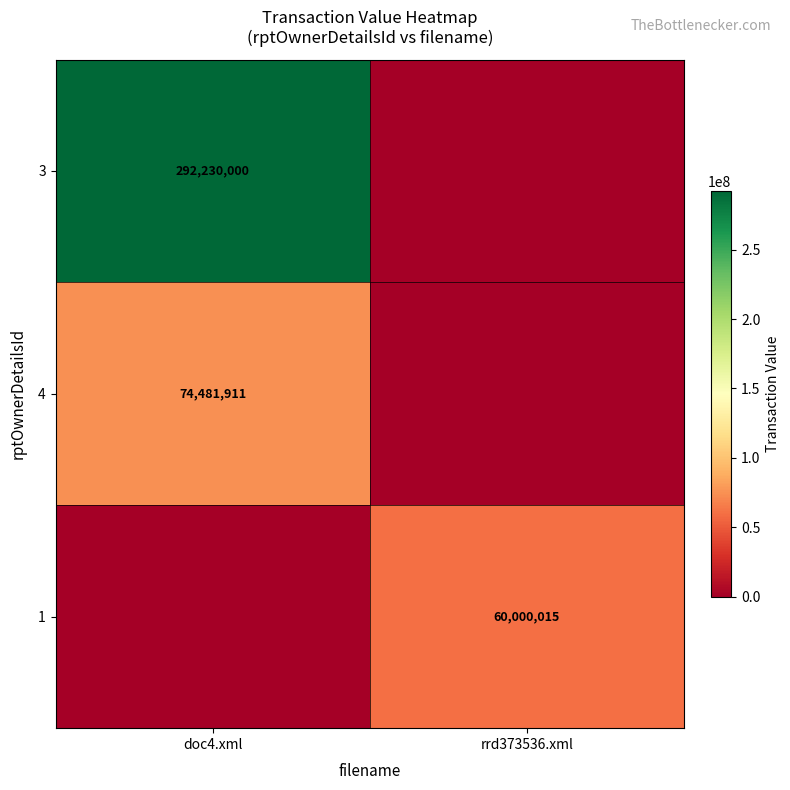

The 3 series shows 59388813 at doc4.xml. True or false?

False